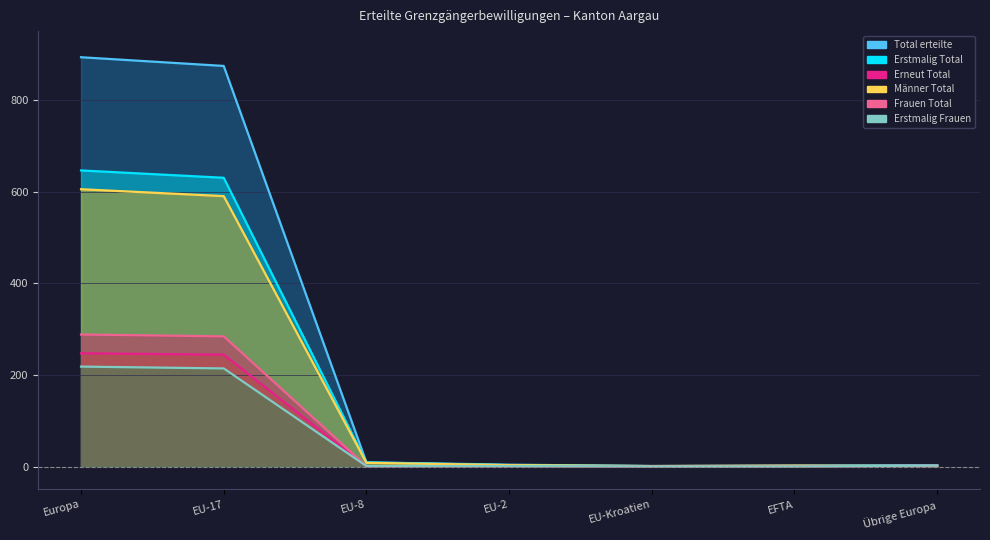

Rank the categories by Erstmalig Total value from highest to lowest.

Europa, EU-17, EU-8, EU-2, Übrige Europa, EU-Kroatien, EFTA